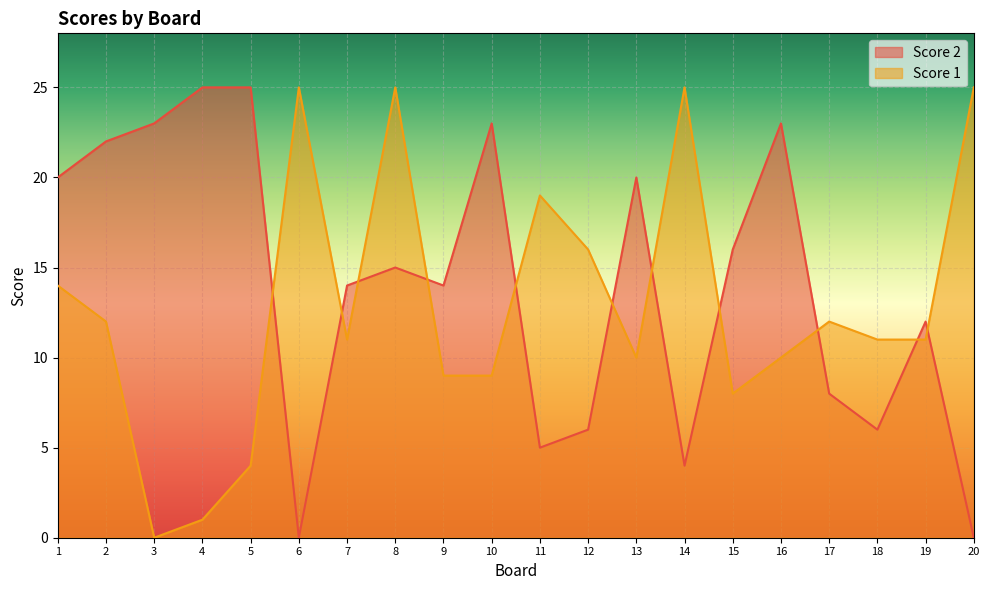

Reading left to right, list all the values displayed in this chart.

Score 2: 20	22	23	25	25	0	14	15	14	23	5	6	20	4	16	23	8	6	12	0
Score 1: 14	12	0	1	4	25	11	25	9	9	19	16	10	25	8	10	12	11	11	25